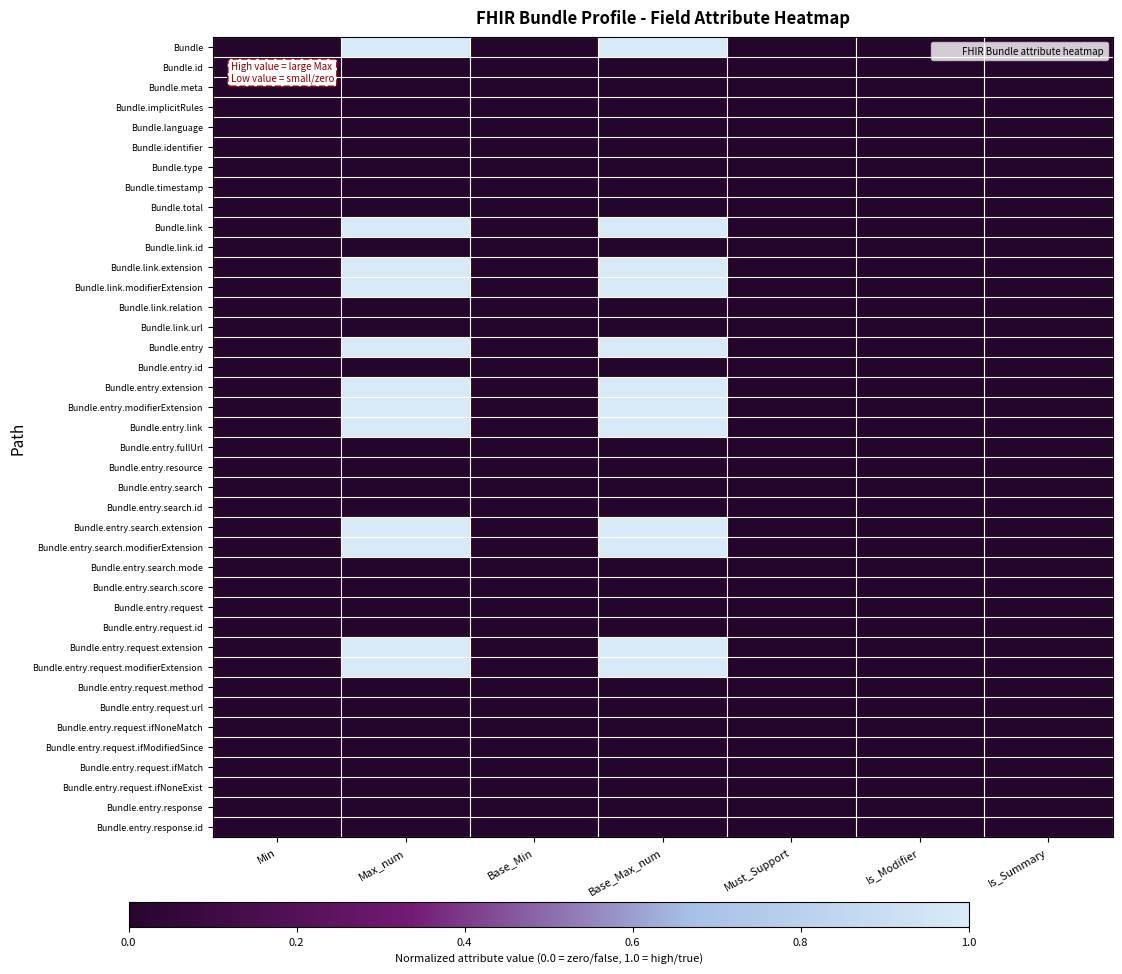

Which has a higher value, Max_num or Is_Modifier?

Max_num